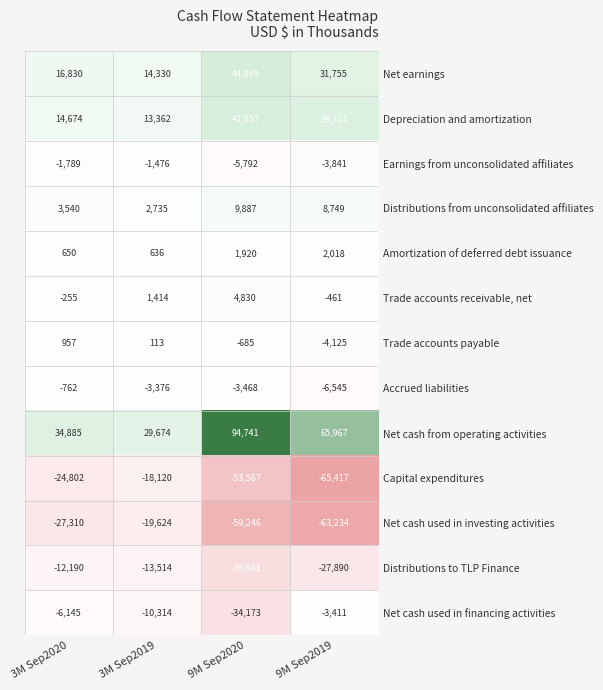

Read the Net cash used in investing activities value at 9M Sep2019, to the nearest 50.

-63250